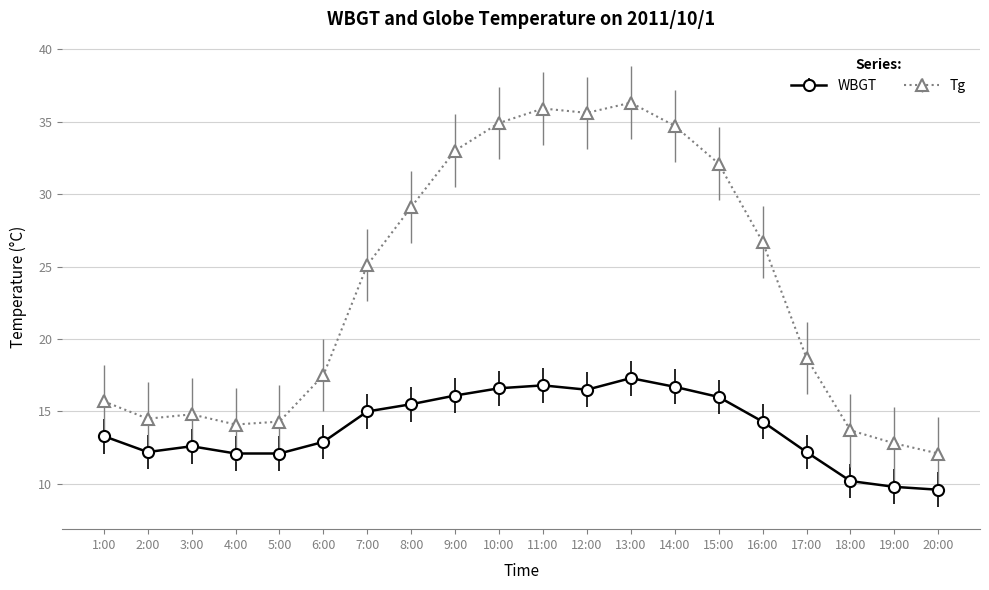

Which series changed the most between 1:00 and 20:00?

WBGT